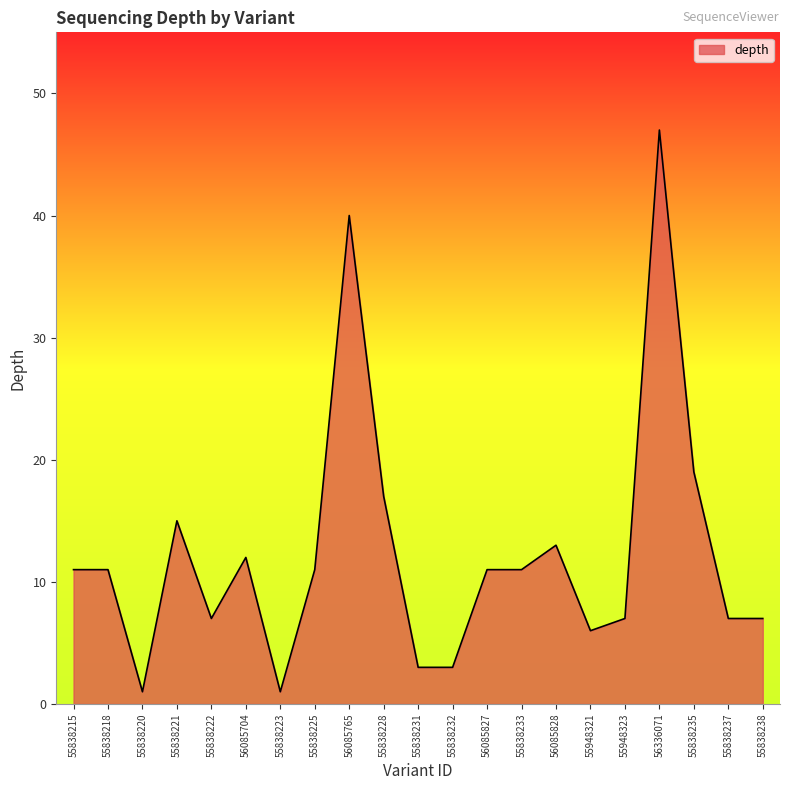

What is the sum of all values?

260